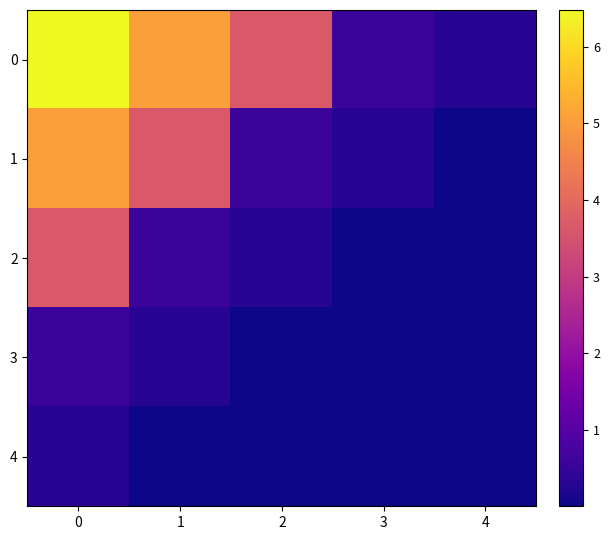

Reading left to right, what are all the values shown in this chart?

0: 0=6.5	1=5.0	2=3.7	3=0.6	4=0.3
1: 0=5.0	1=3.7	2=0.6	3=0.3	4=0.0
2: 0=3.7	1=0.6	2=0.3	3=0.0	4=0.0
3: 0=0.6	1=0.3	2=0.0	3=0.0	4=0.0
4: 0=0.3	1=0.0	2=0.0	3=0.0	4=0.0